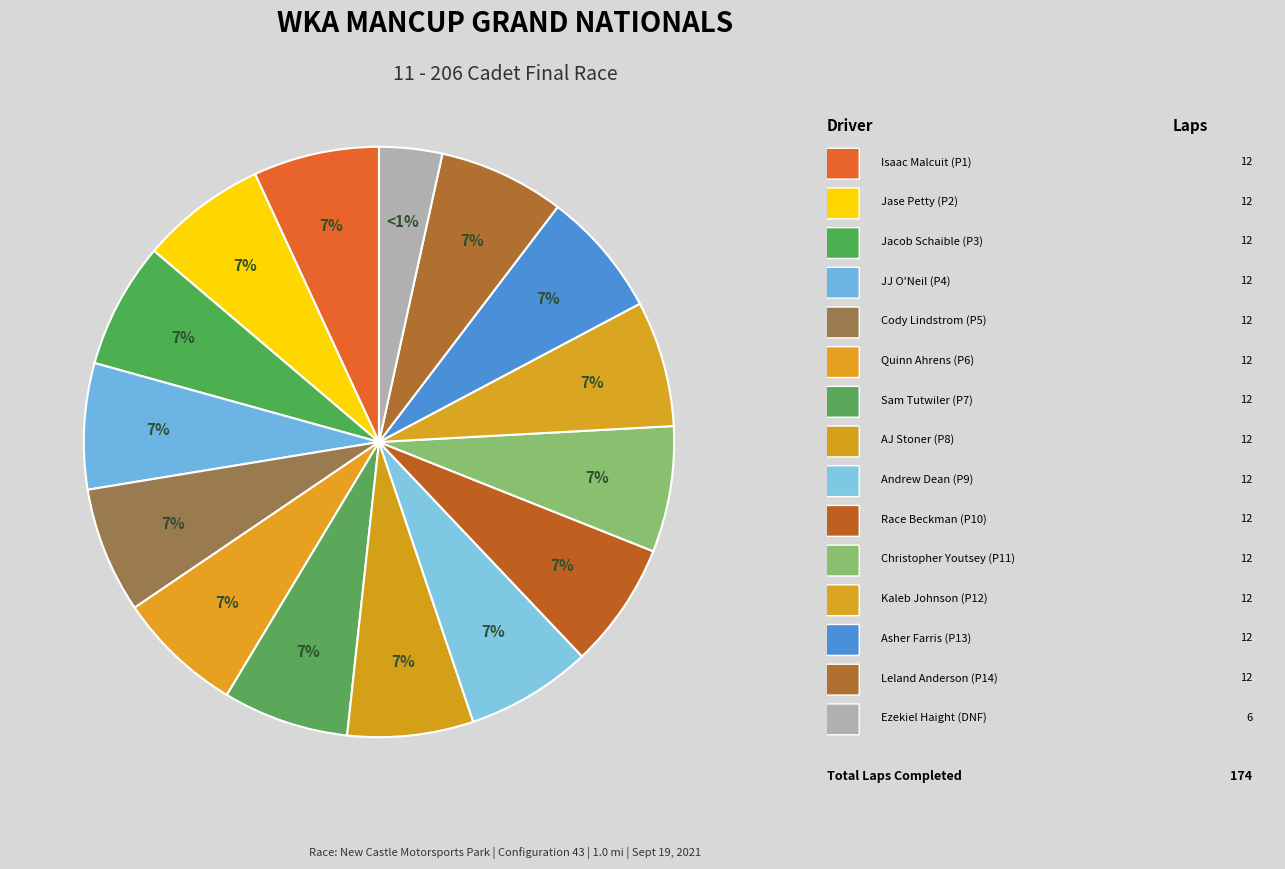

Combined, what portion of the pie is Isaac Malcuit and Christopher Youtsey?

13.8%